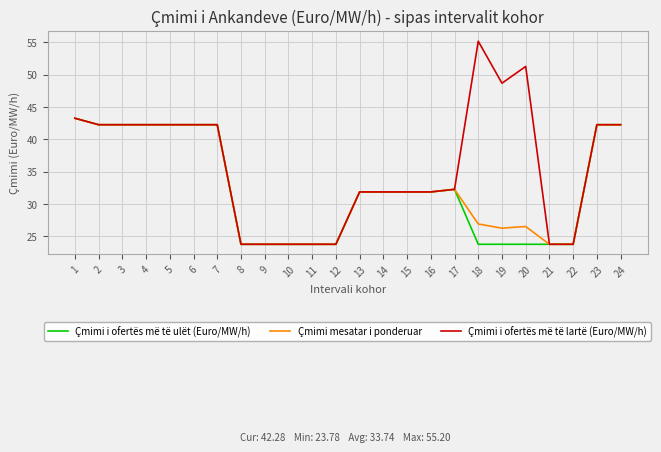

Which series has the widest spread of values?

Çmimi i ofertës më të lartë (Euro/MW/h)